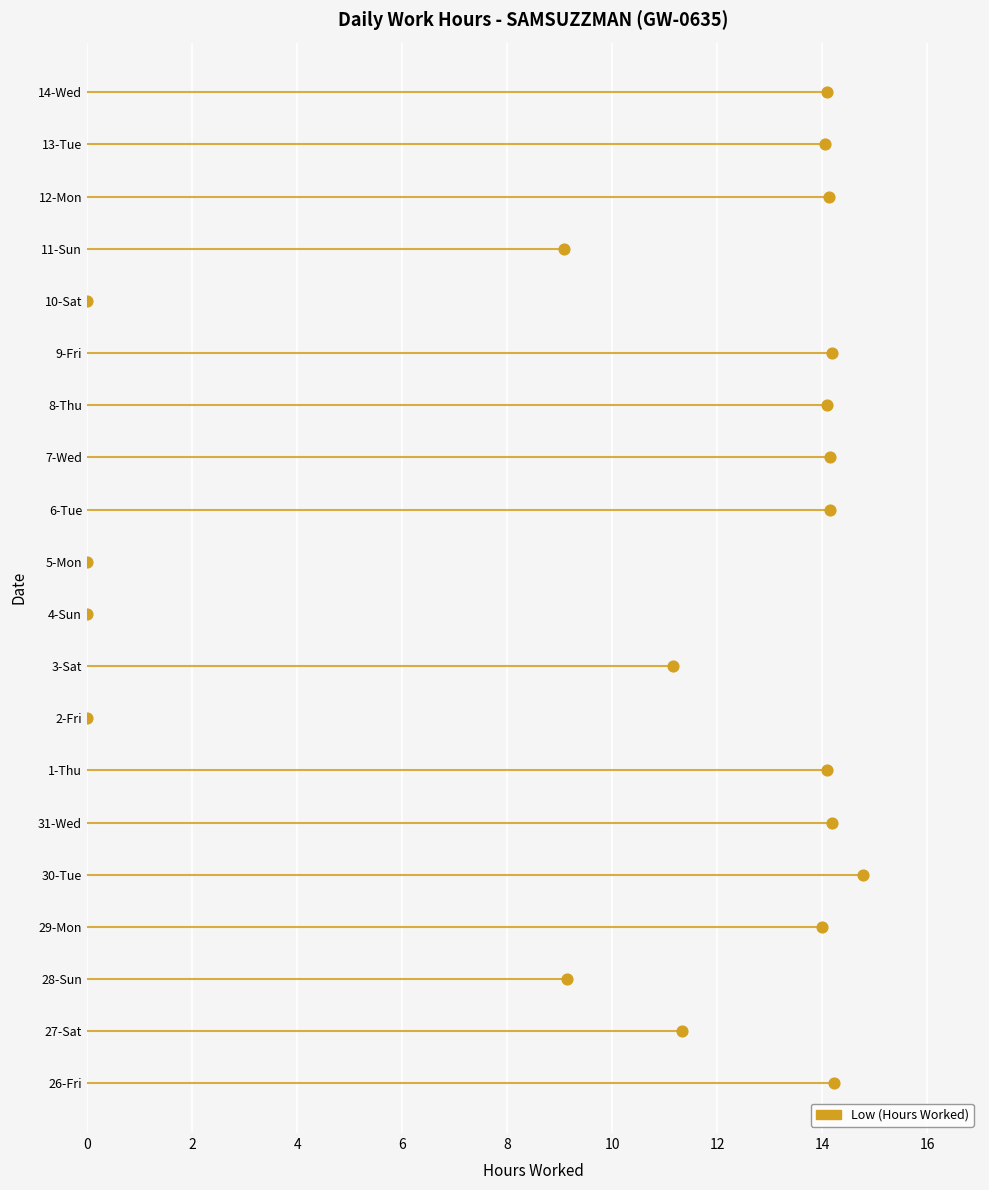

Approximately how many times larger is the value at 8-Thu compared to 30-Tue?

1.0